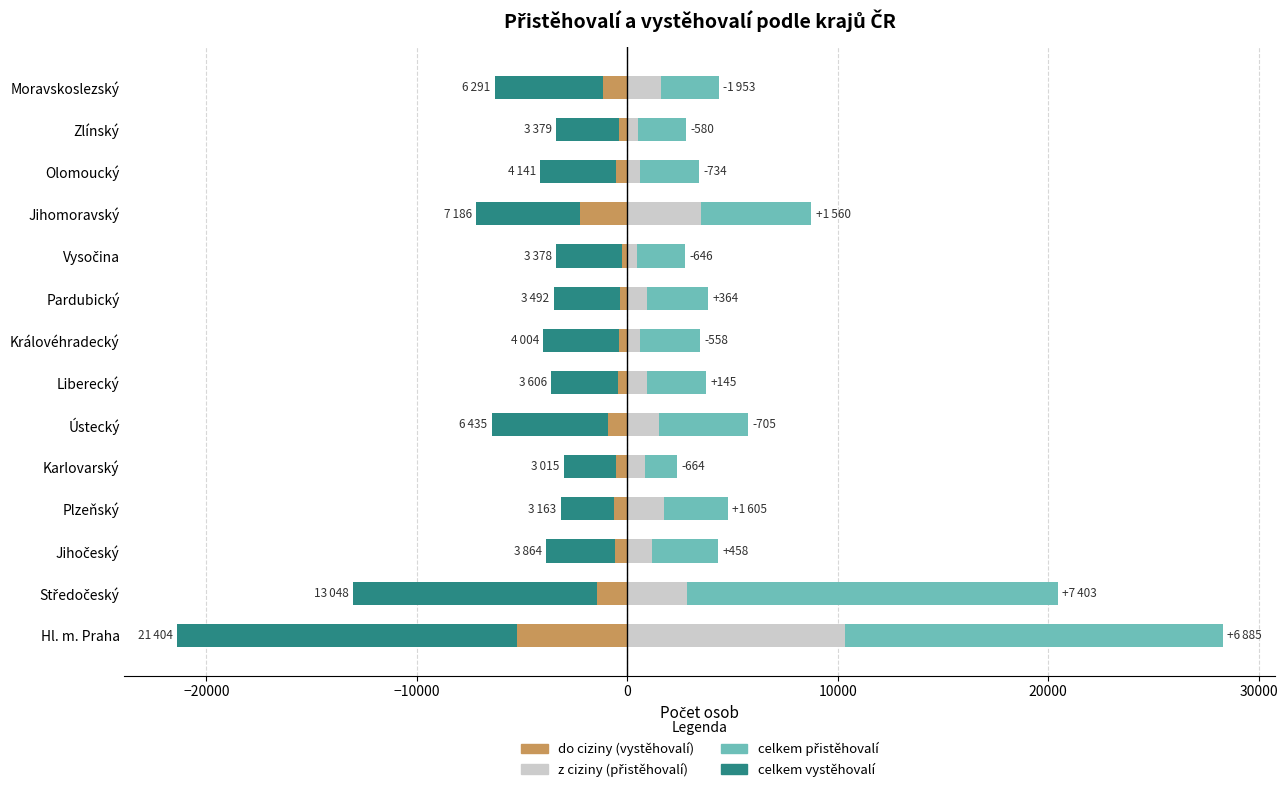

Is it true that celkem vystěhovalí equals -4901 at Vysočina?

False